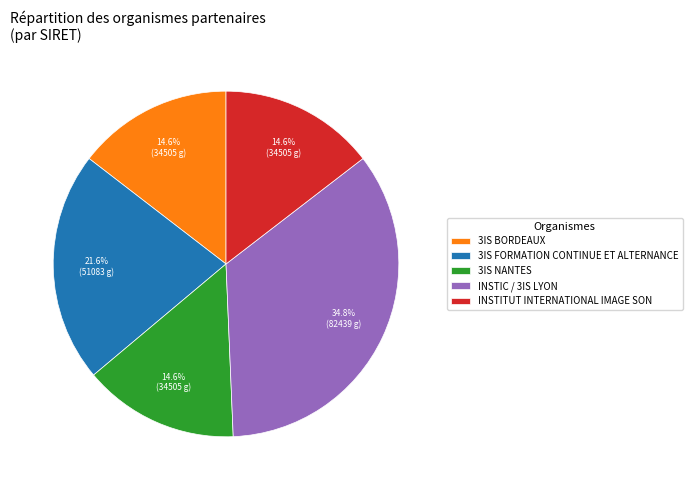

Count the number of slices in the pie.

5